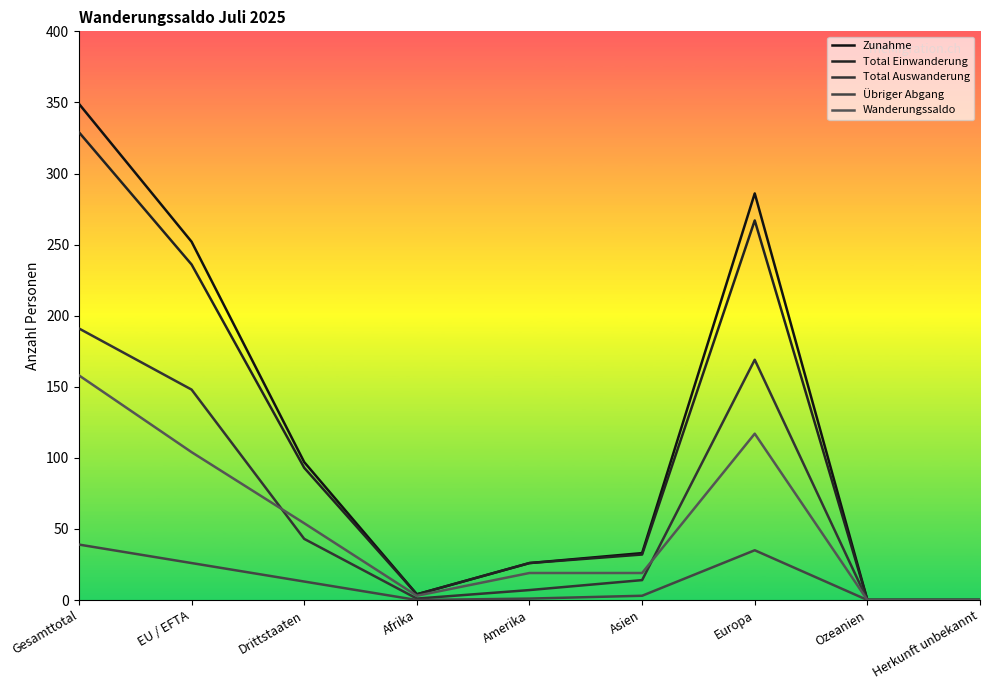

What is the label of the 4th point from the left?

Afrika